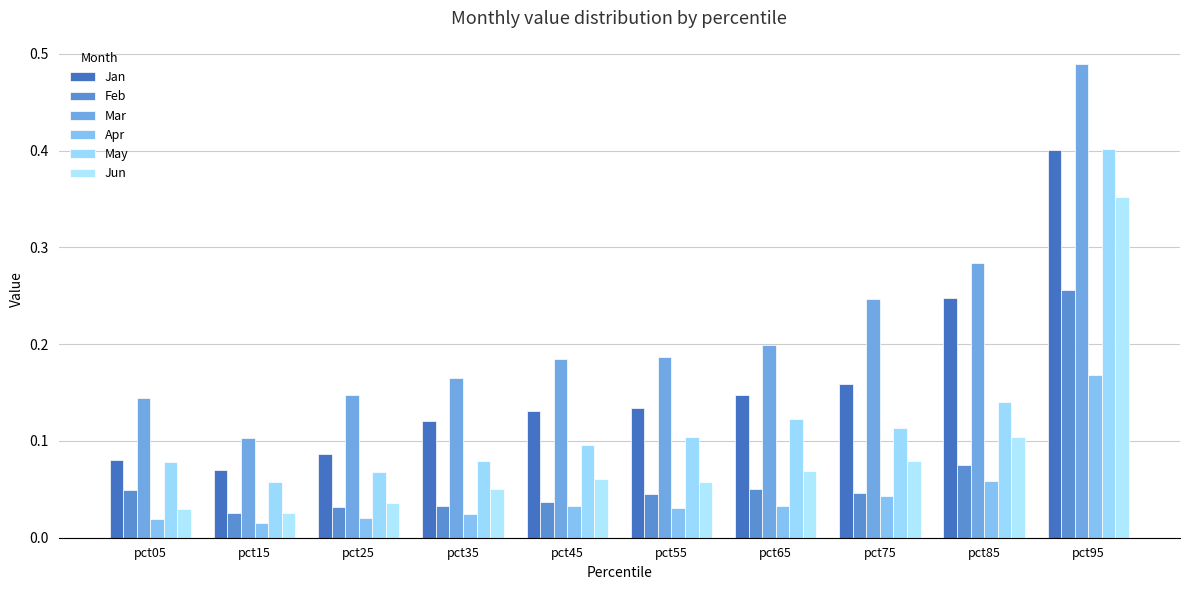

Count the number of categories in the chart.

10